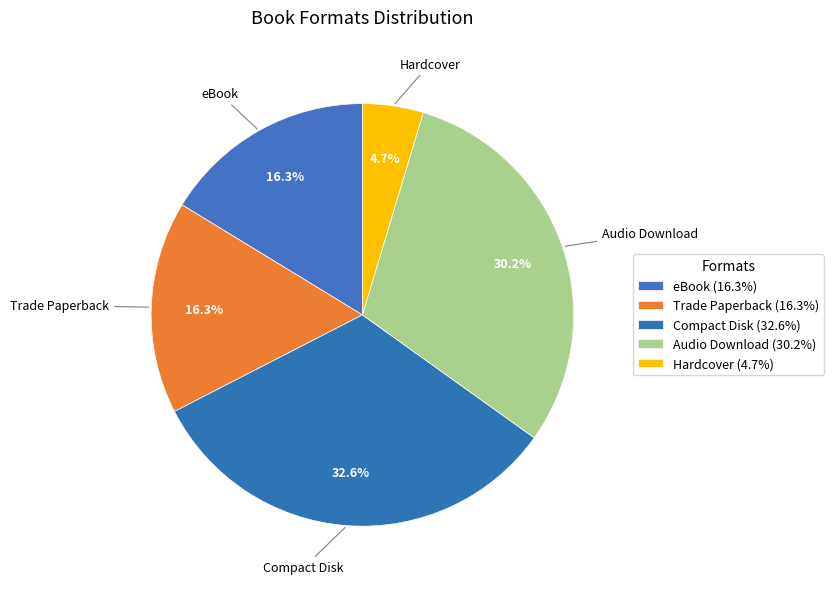

To the nearest percent, what is the average slice percentage?

20%